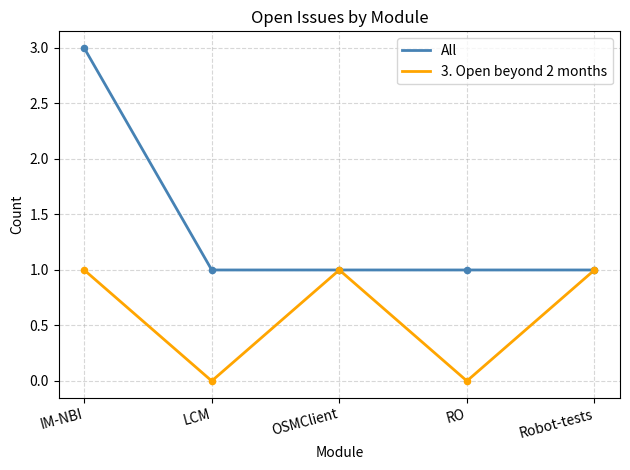

Which series changed the most between IM-NBI and LCM?

All